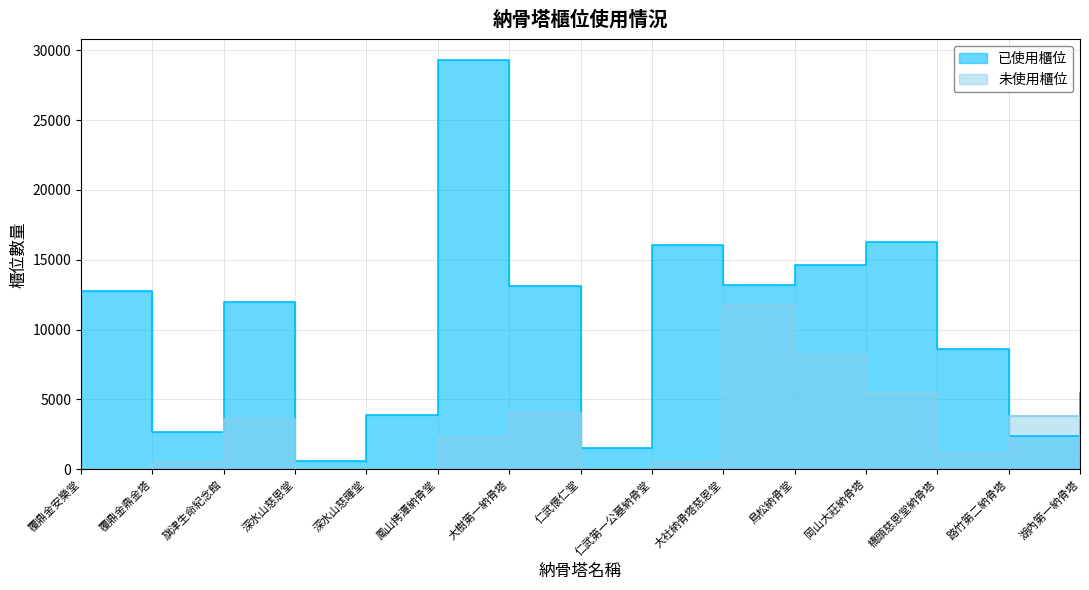

Which category has the lowest value across all series?

仁武懷仁堂